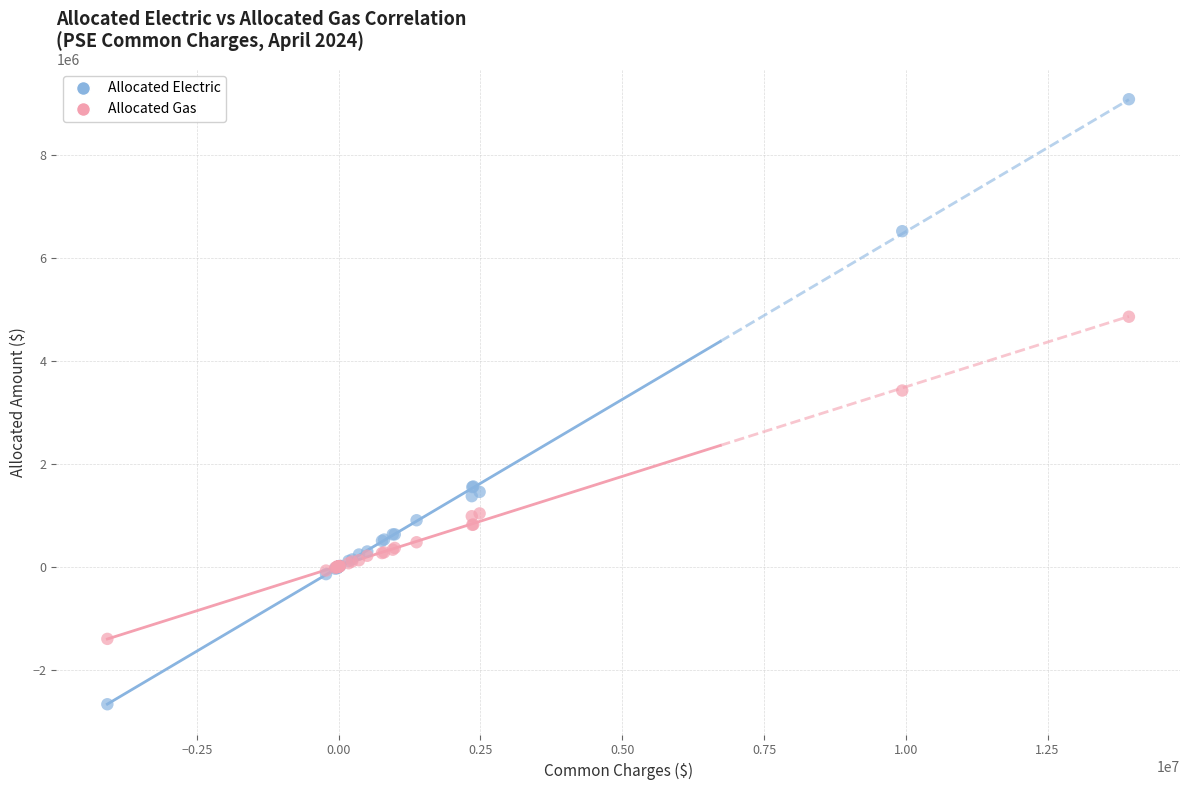

Which series has the largest Y range (max minus min)?

Allocated Electric